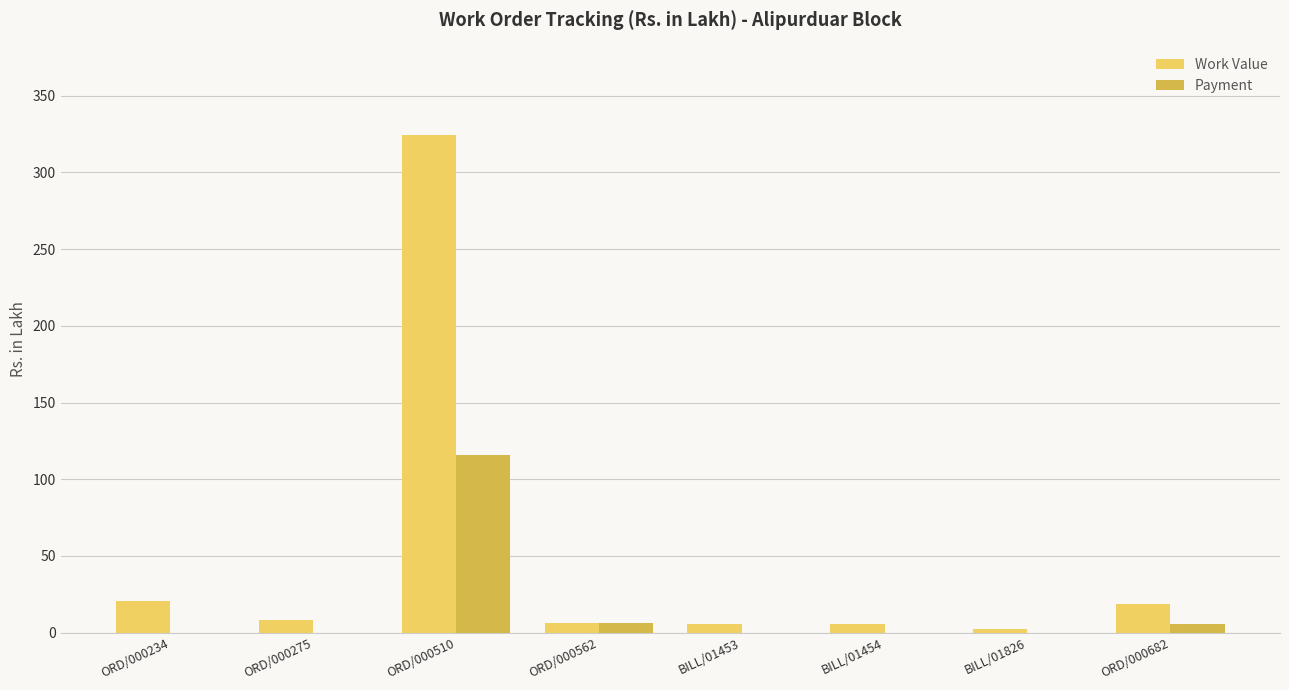

At which category is the sum across all series the highest?

ORD/000510